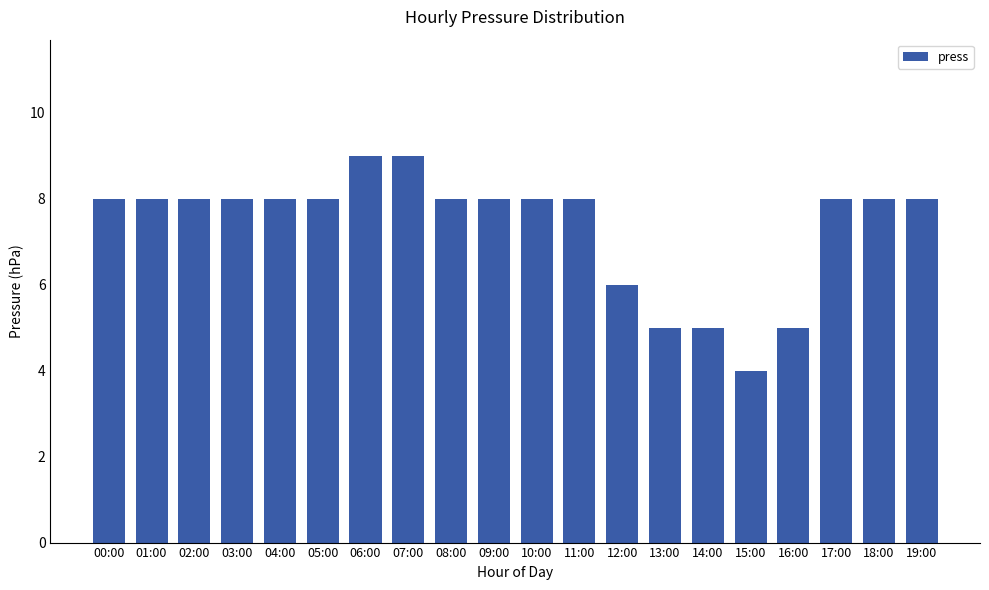

True or false: the data shows 8 at 09:00.

True